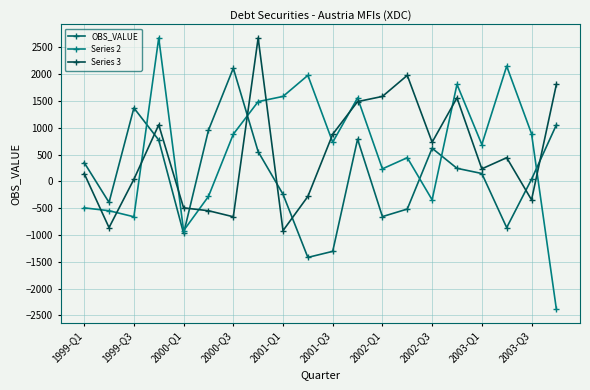

Which series has the largest total across all categories?

Series 2